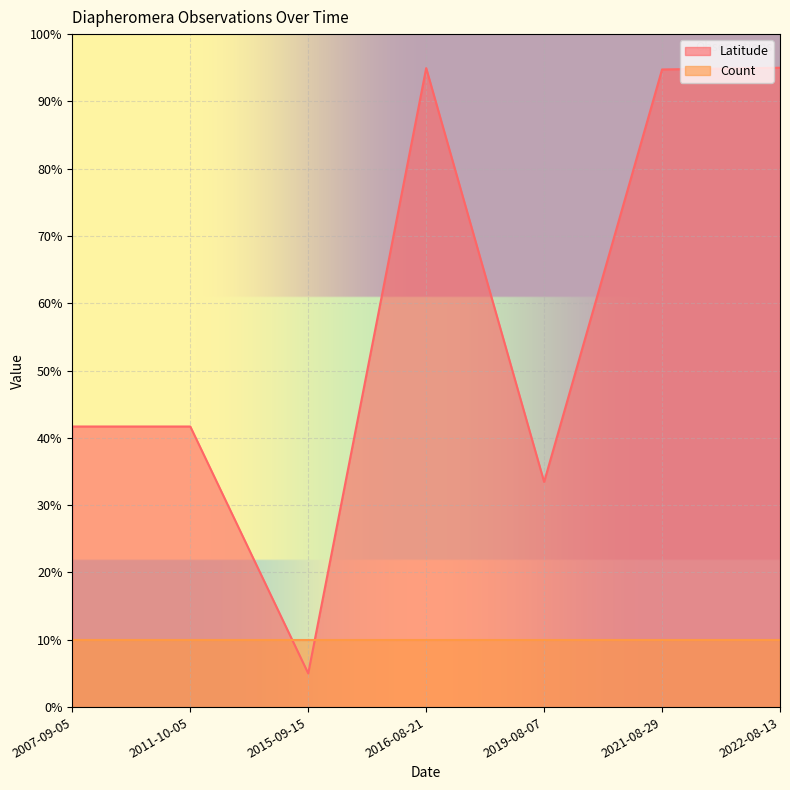

What is the label of the 7th point from the left?

2022-08-13